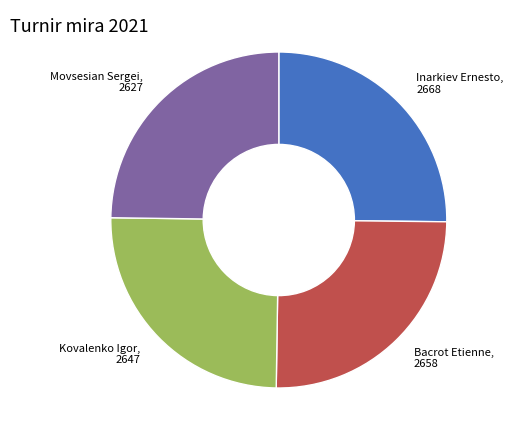

Does Inarkiev Ernesto represent more than half of the total?

No